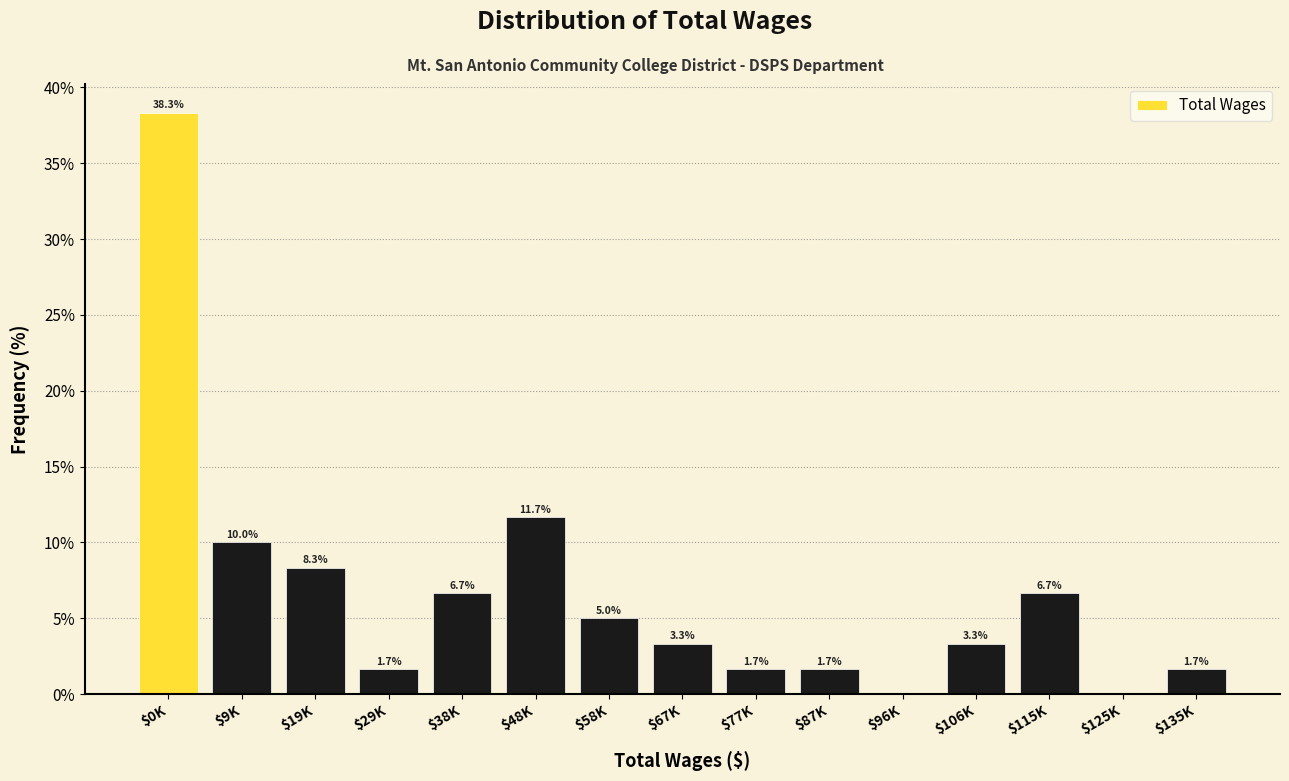

Where does the data first go above 3?

$0K